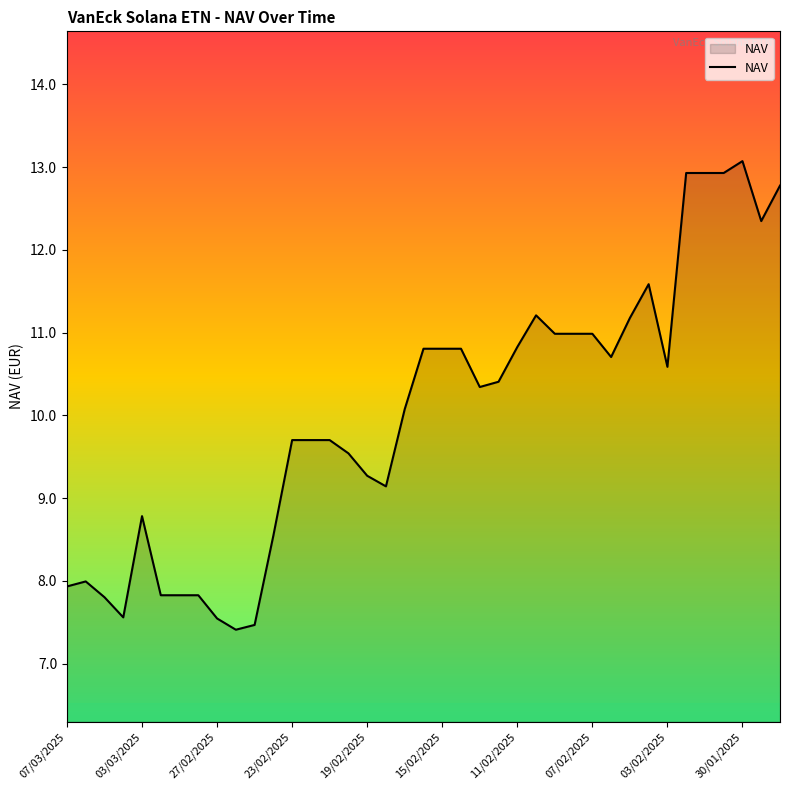

How many lines are shown in the chart?

1